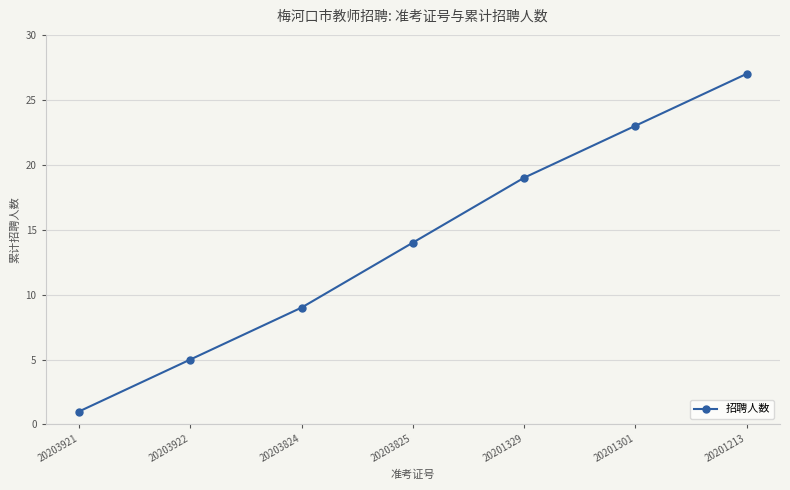

The chart shows a value of 9 at 20203824. True or false?

True